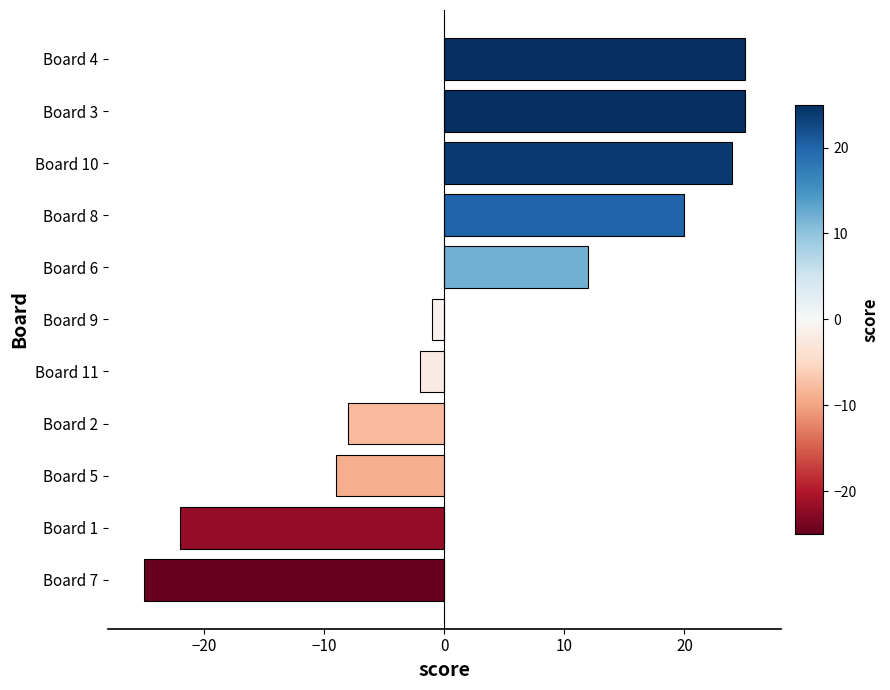

Where is the data nearest to the value 0?

Board 9